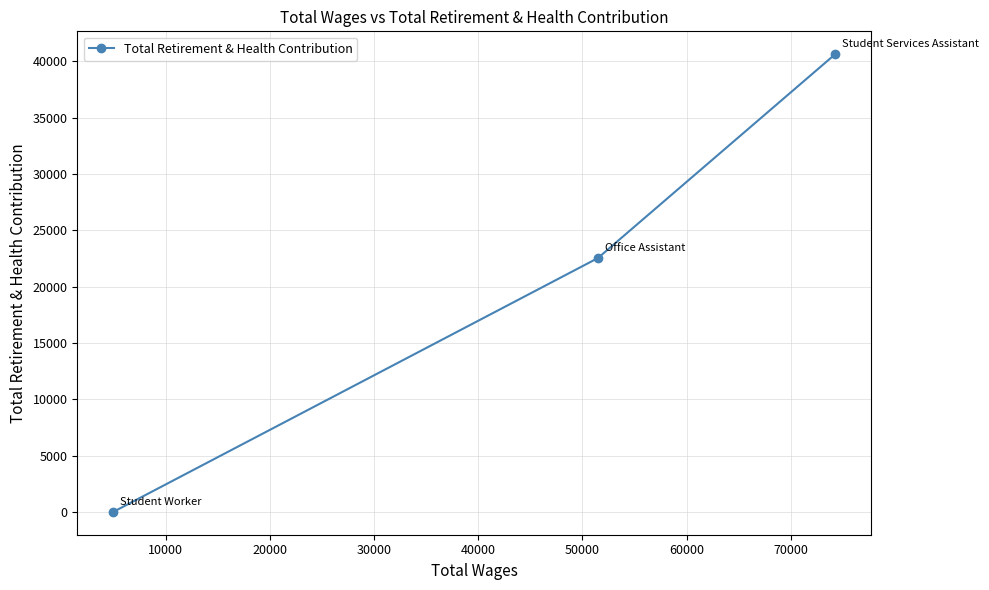

What is the greatest value displayed?

40642